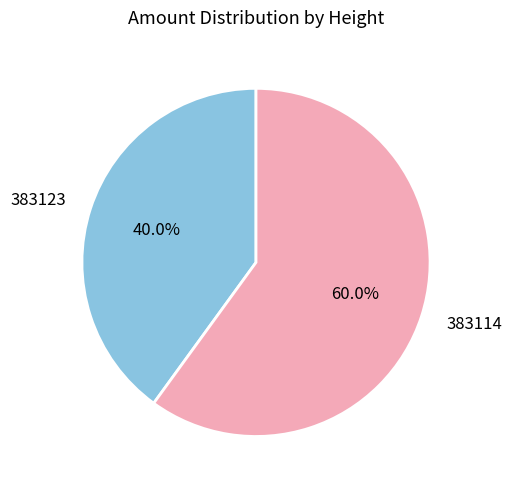

Rank the categories by value from highest to lowest.

383114, 383123